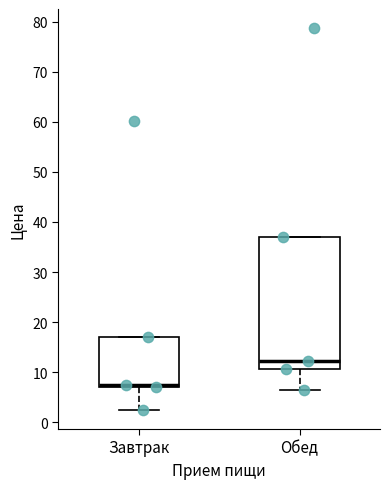

Reading left to right, read every box against the y-axis: the position of its median line, the range the box covers, and the ends of its whiskers. The values are not printed on the chart, so give them approximately, as read against the axis.

Завтрак: median 7 (drawn on the box's lower edge), box 7 to 17, whiskers 2 to 17
Обед: median 12, box 11 to 37, whiskers 7 to 37